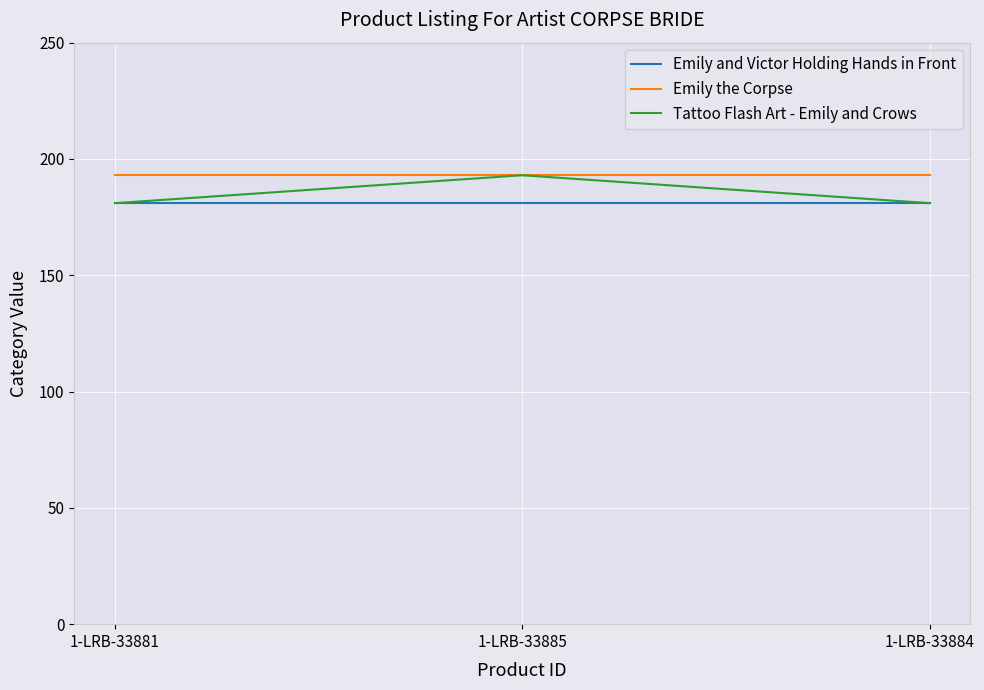

Read the Tattoo Flash Art - Emily and Crows value at 1-LRB-33885, to the nearest 10.

190